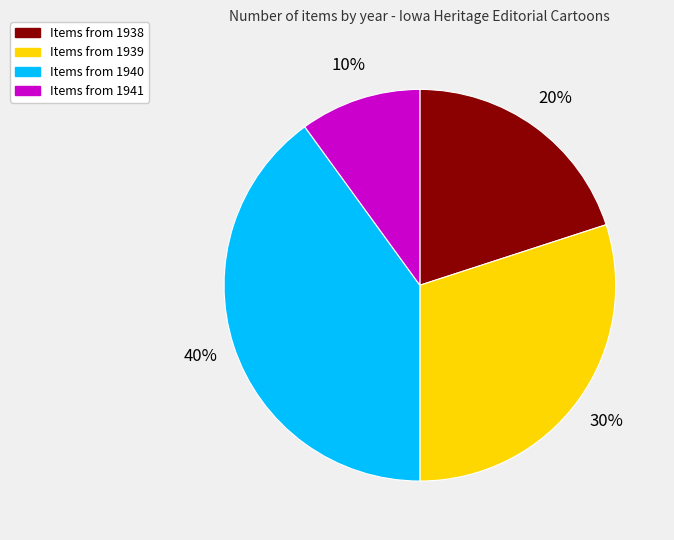

To the nearest percent, what is the difference between the largest and smallest slice percentages?

30%